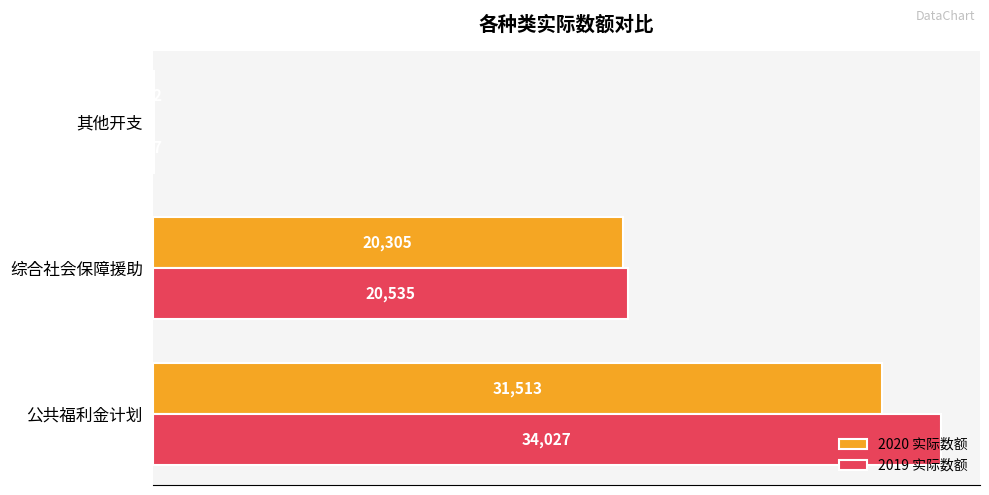

Between 综合社会保障援助 and 其他开支, which series saw the biggest shift?

2019 实际数额